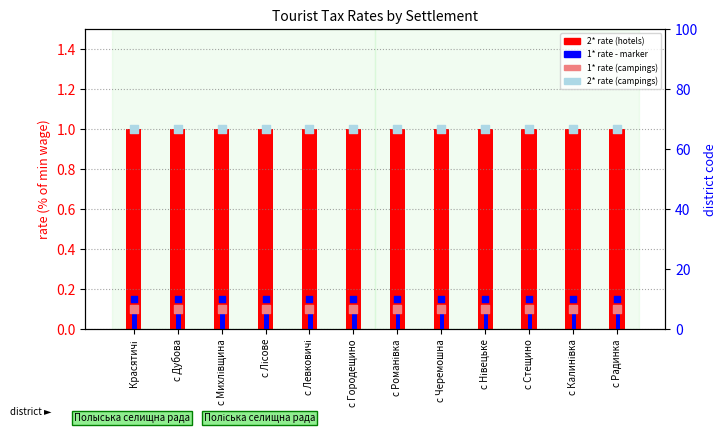

Which series has the largest Y range (max minus min)?

2* rate (hotels)